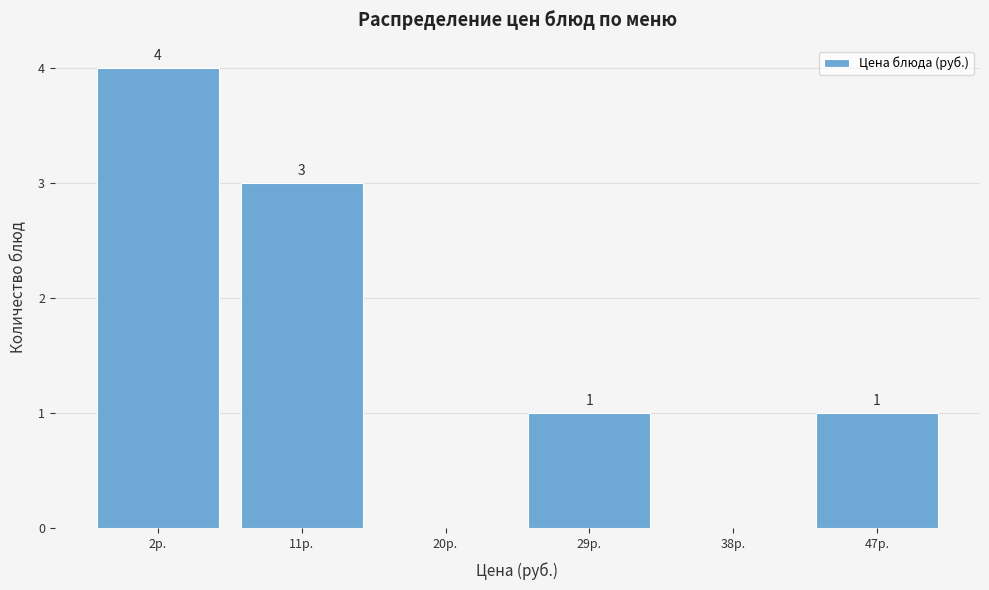

Reading right to left, extract all data points from this chart.

47р.=1	38р.=0	29р.=1	20р.=0	11р.=3	2р.=4